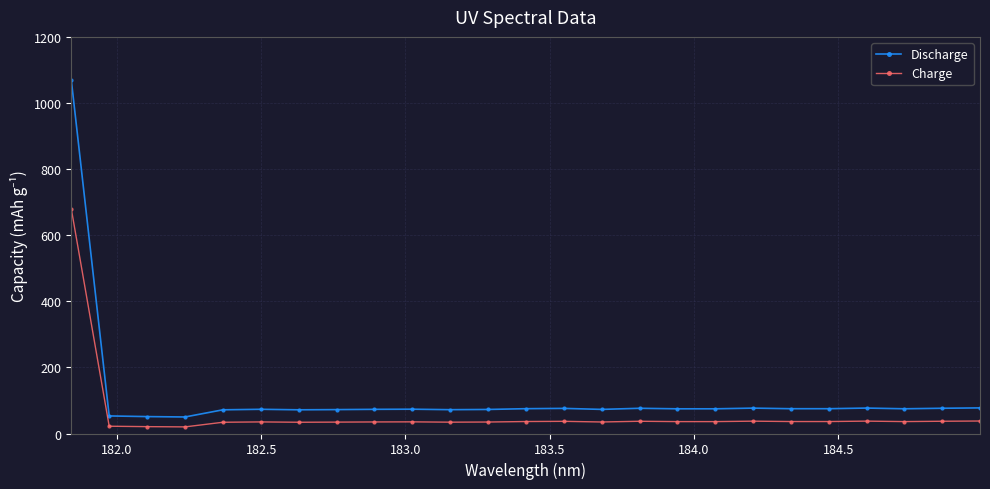

What is the value of the Charge point at the 9th from the left?

35.0